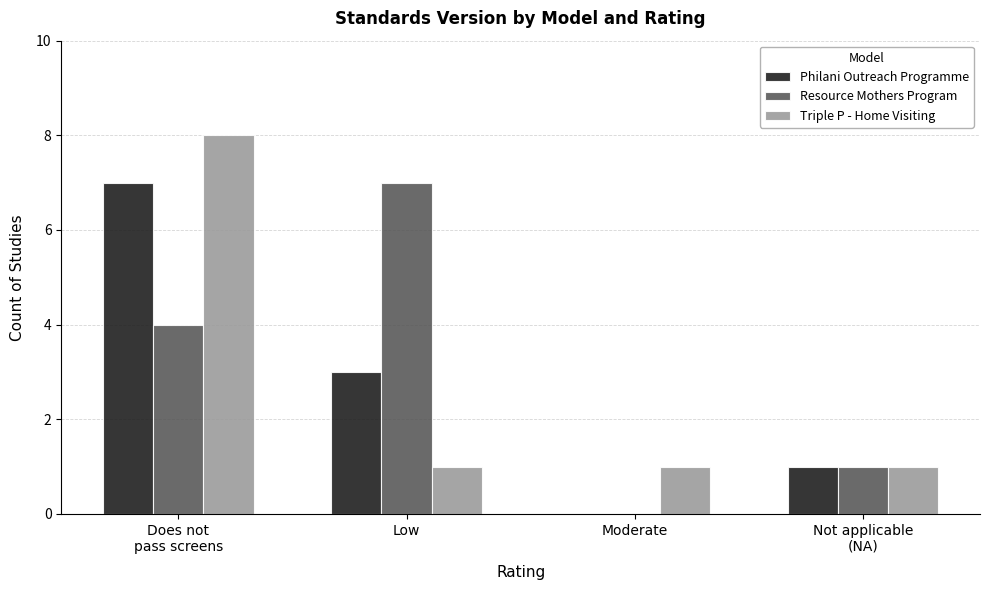

Is it true that Resource Mothers Program equals -3 at Moderate?

False